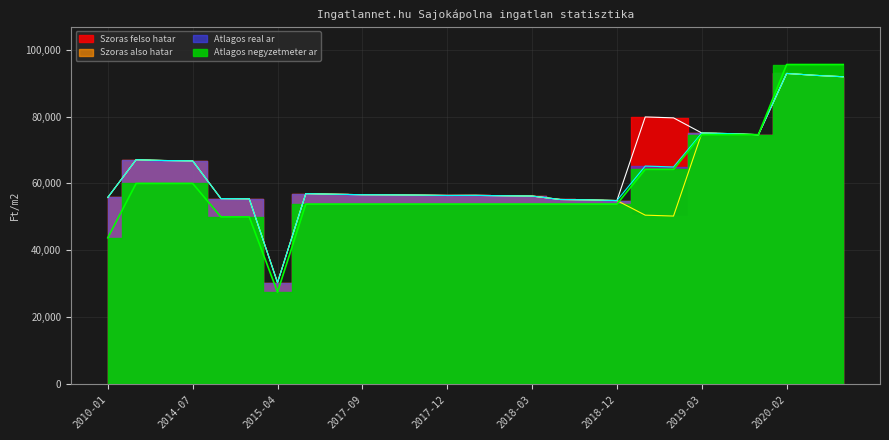

Rank the series by their average value, from highest to lowest.

Szoras felso hatar, Atlagos real ar, Szoras also hatar, Atlagos negyzetmeter ar